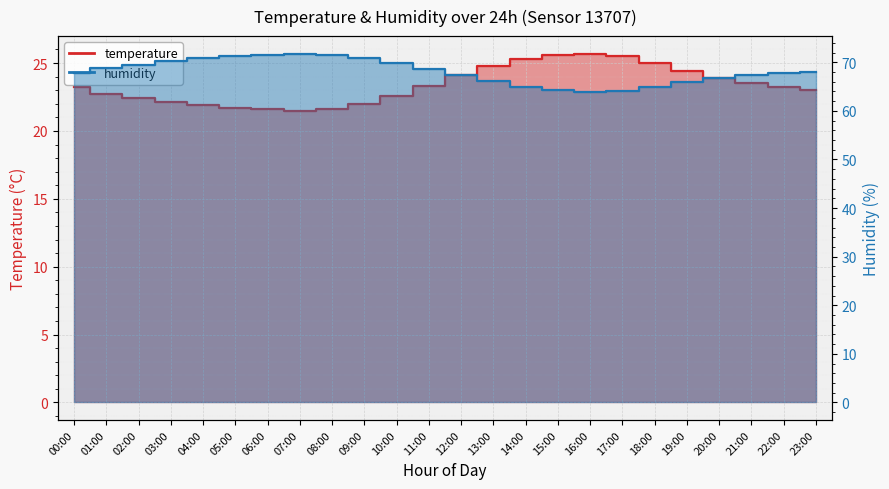

At which category is the sum across all series the highest?

07:00